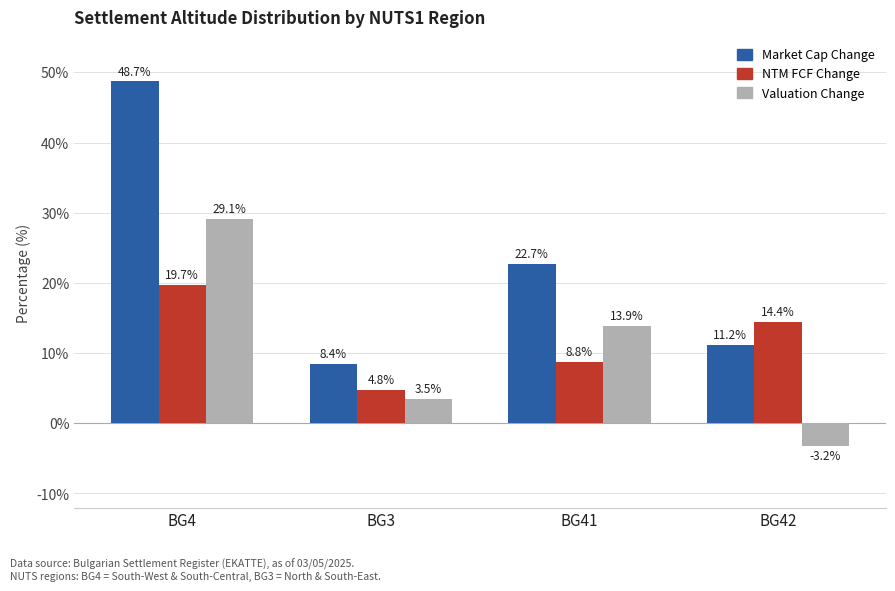

At how many categories does at least one series exceed 14?

3